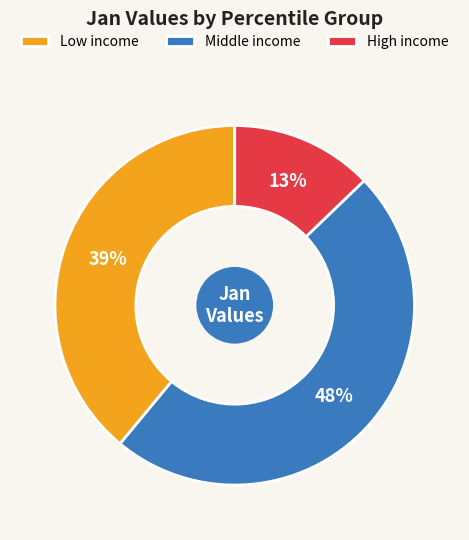

Rank the categories by value from lowest to highest.

High income, Low income, Middle income